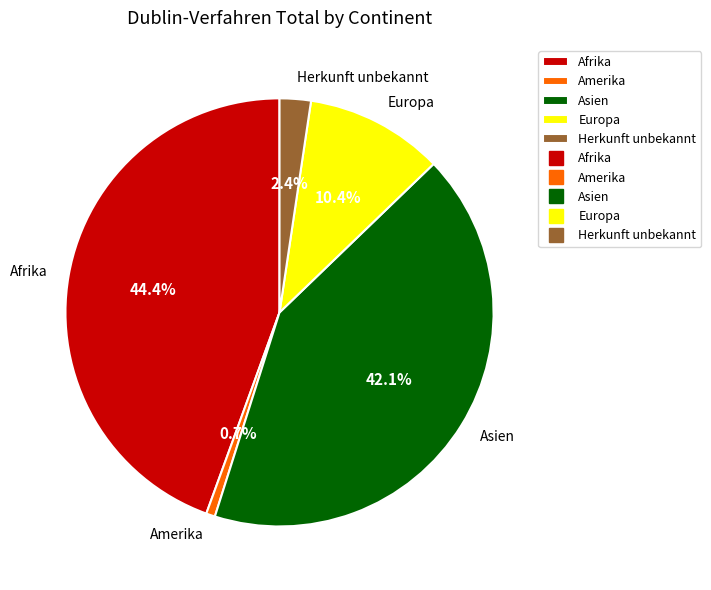

To the nearest percent, what percentage of the pie is Herkunft unbekannt?

2%